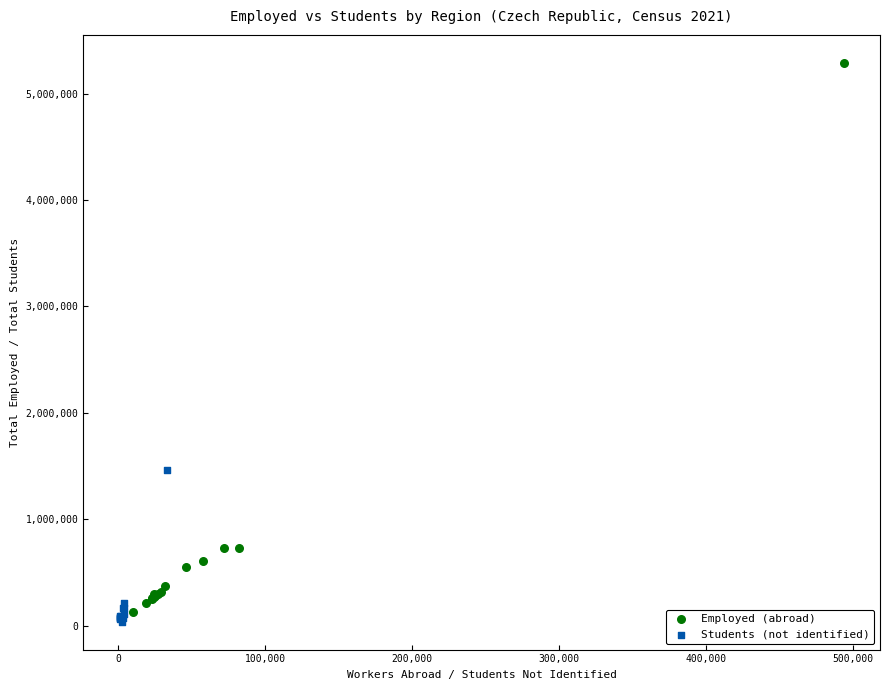

Which series has the largest Y range (max minus min)?

Employed (abroad)